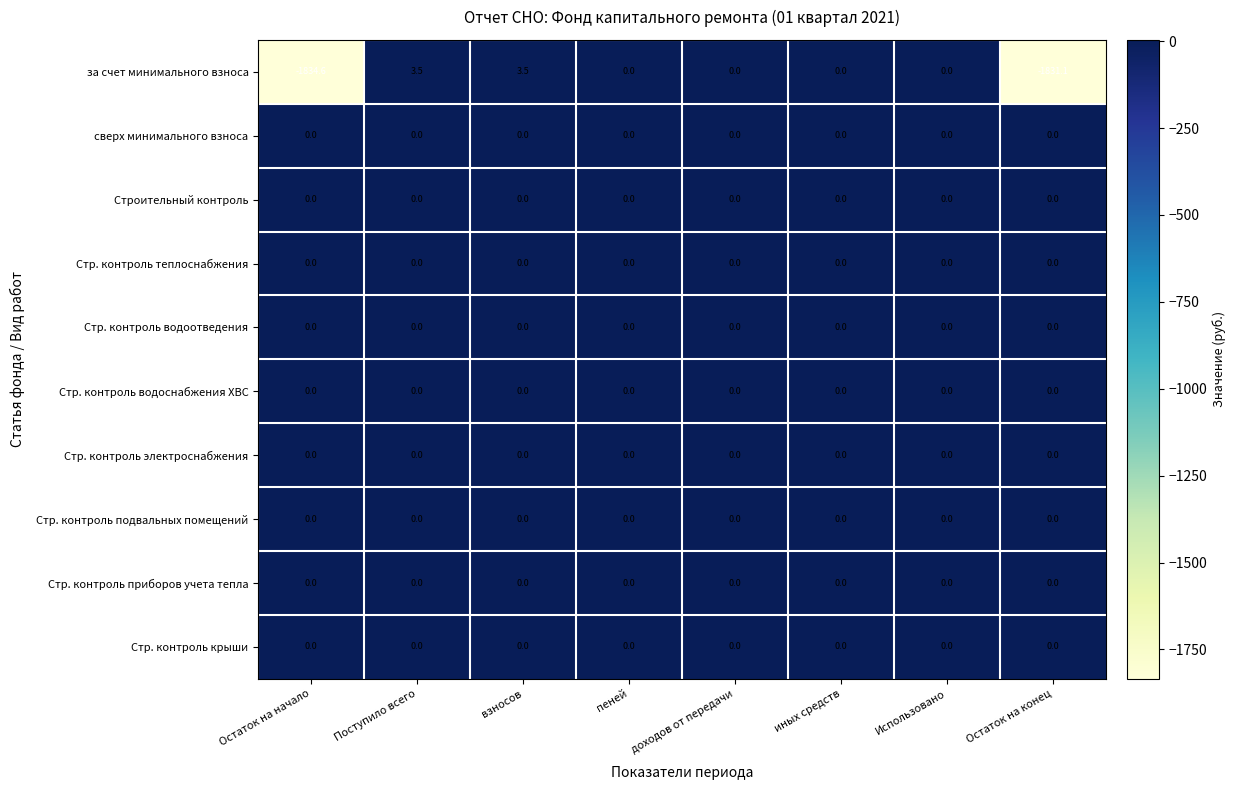

What is the smallest value displayed?

-1834.6